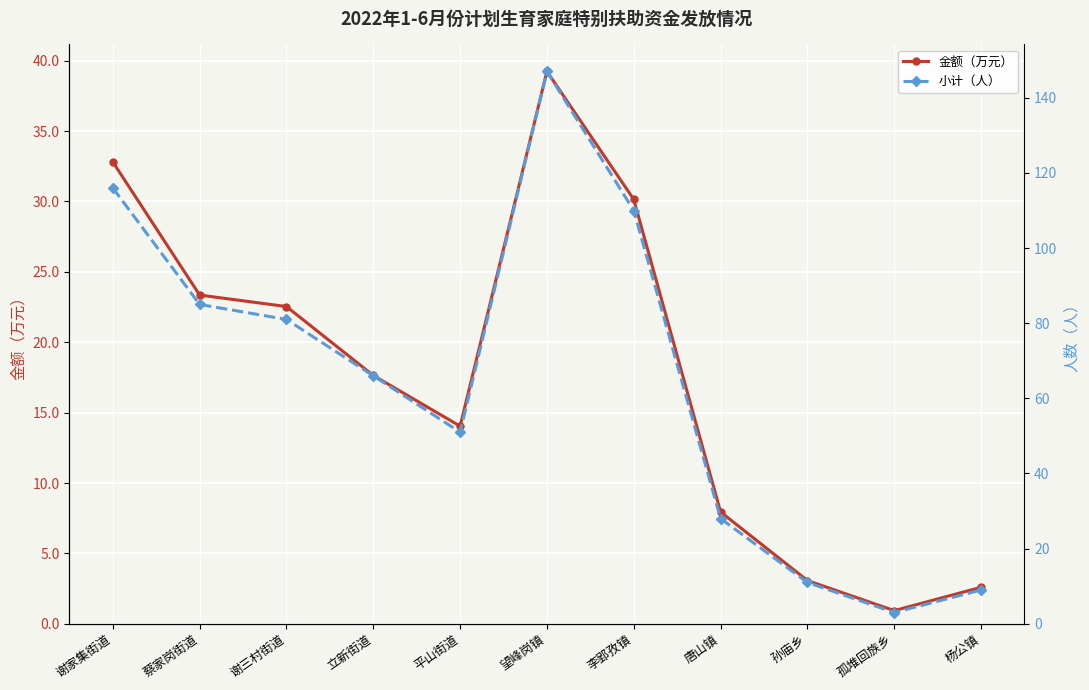

Rank the categories by 金额（万元） value from lowest to highest.

孤堆回族乡, 杨公镇, 孙庙乡, 唐山镇, 平山街道, 立新街道, 谢三村街道, 蔡家岗街道, 李郢孜镇, 谢家集街道, 望峰岗镇